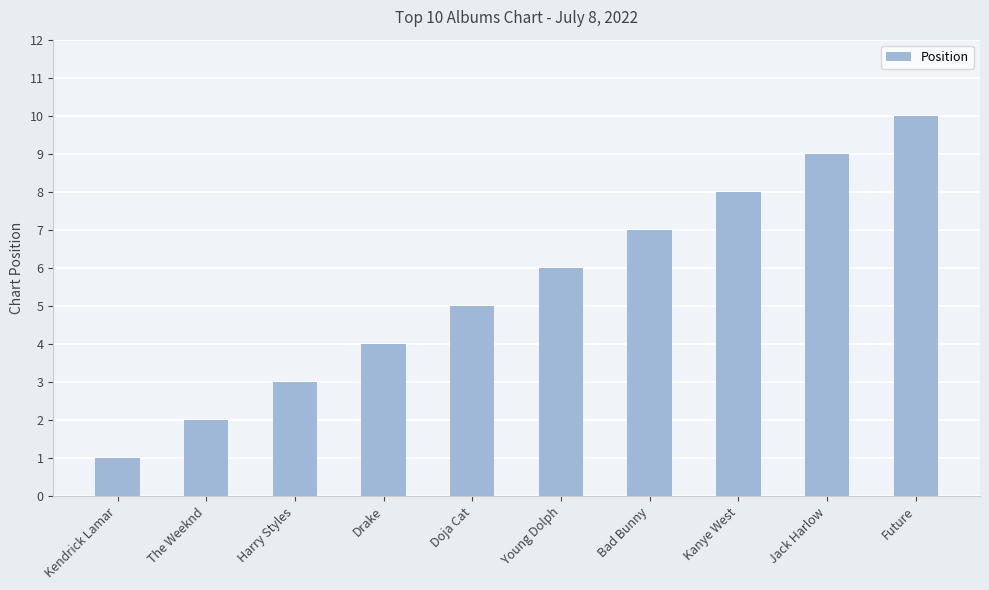

What is the label of the 1st bar from the left?

Kendrick Lamar